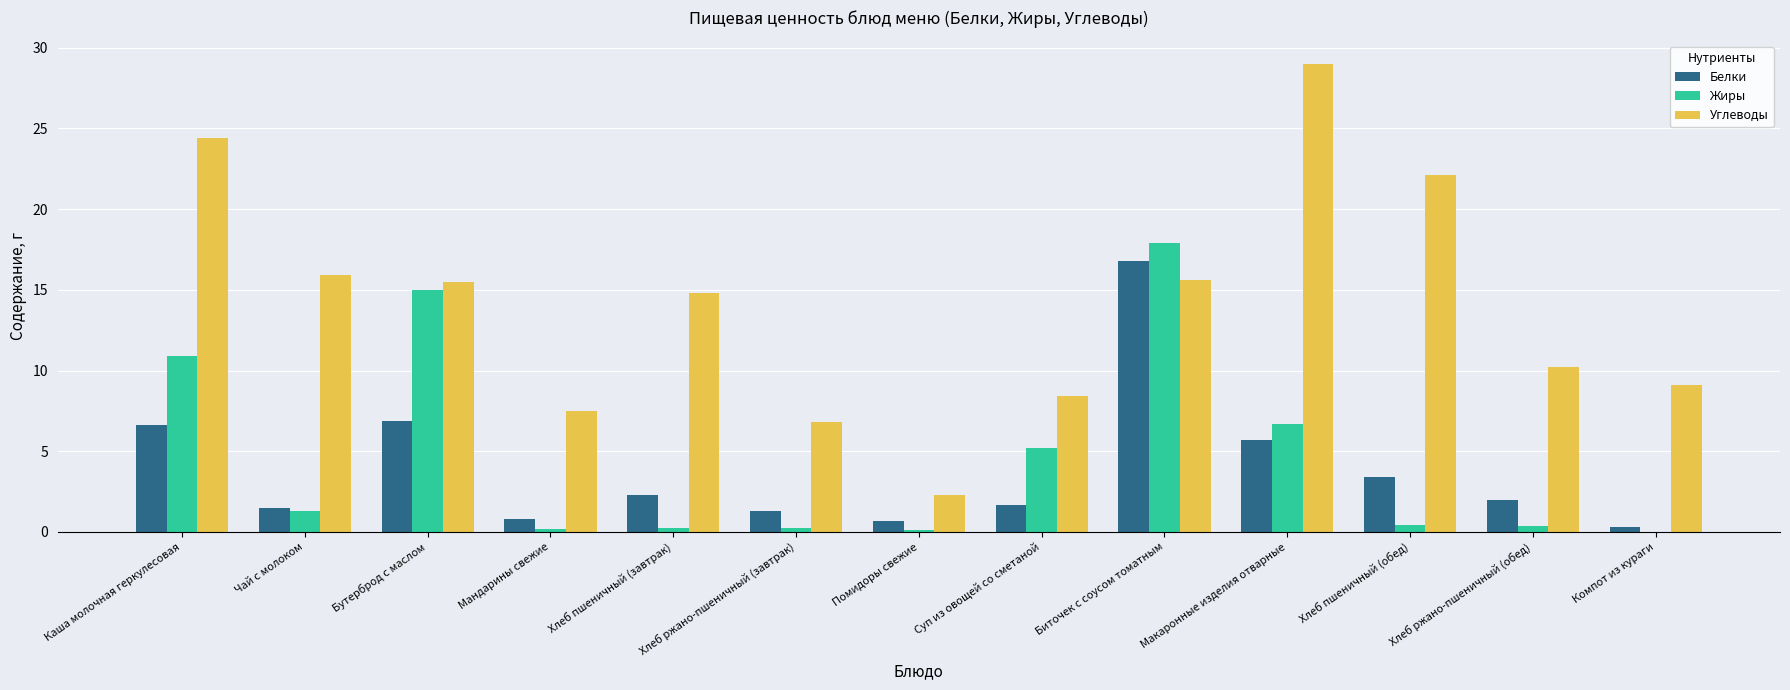

What is the sum of all Жиры values?

58.6